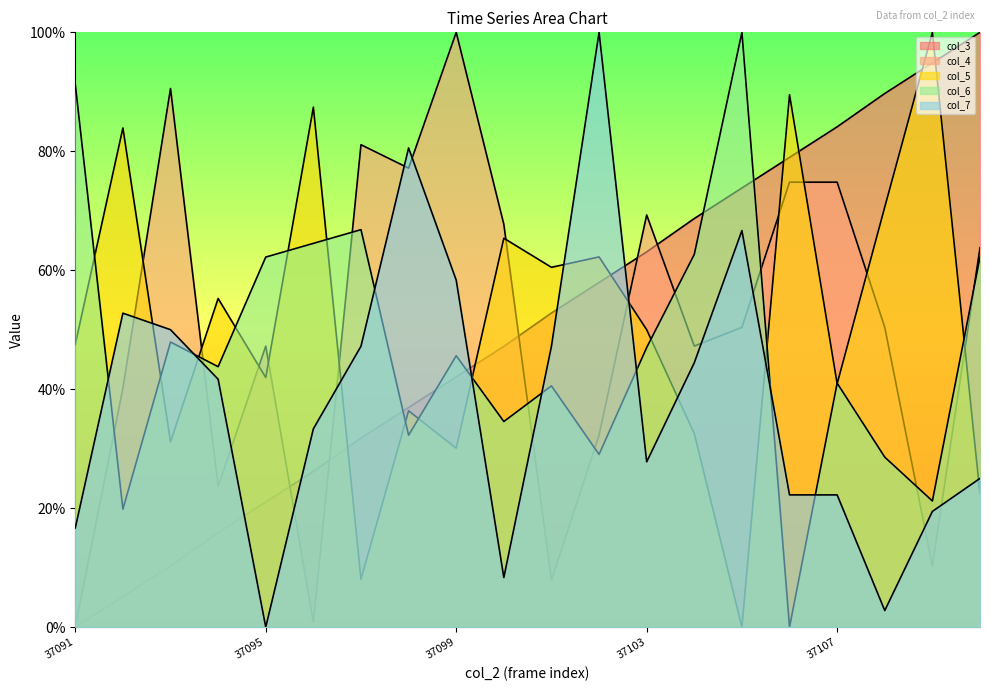

Is the value of col_6 at 37107 greater than the value of col_3 at 37095?

Yes